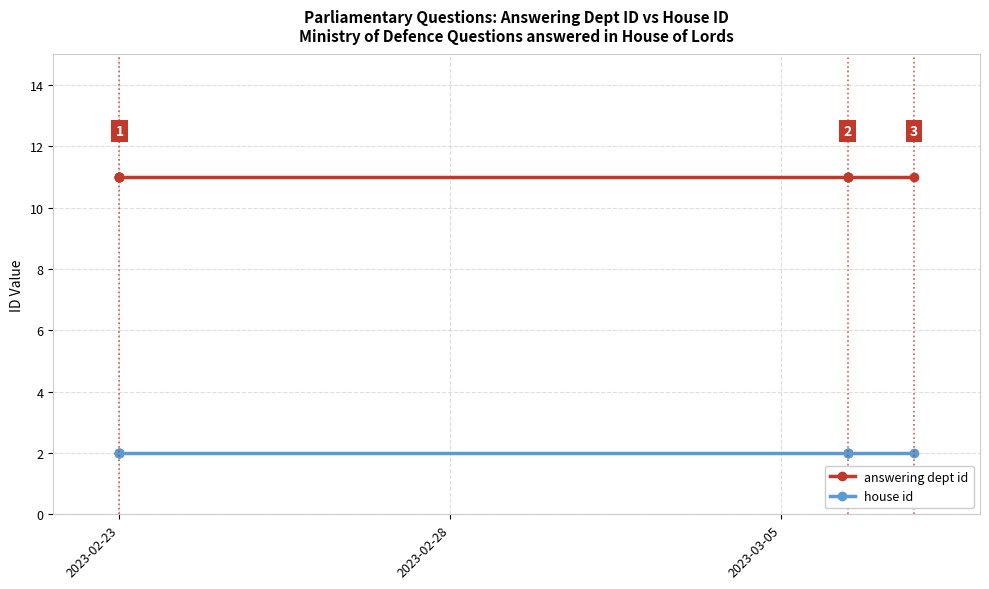

What is the greatest value displayed?

11